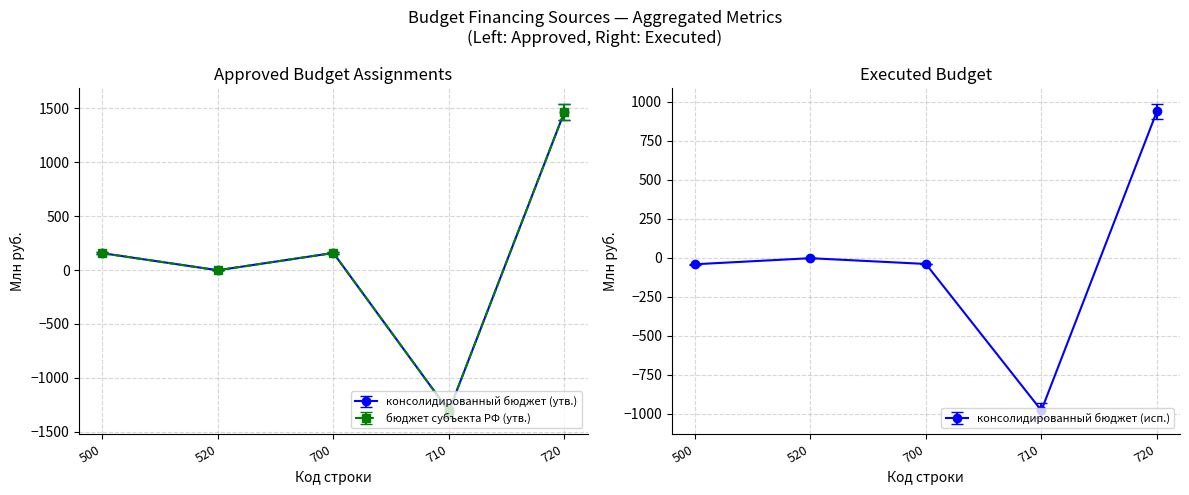

How many series are shown in this chart?

3